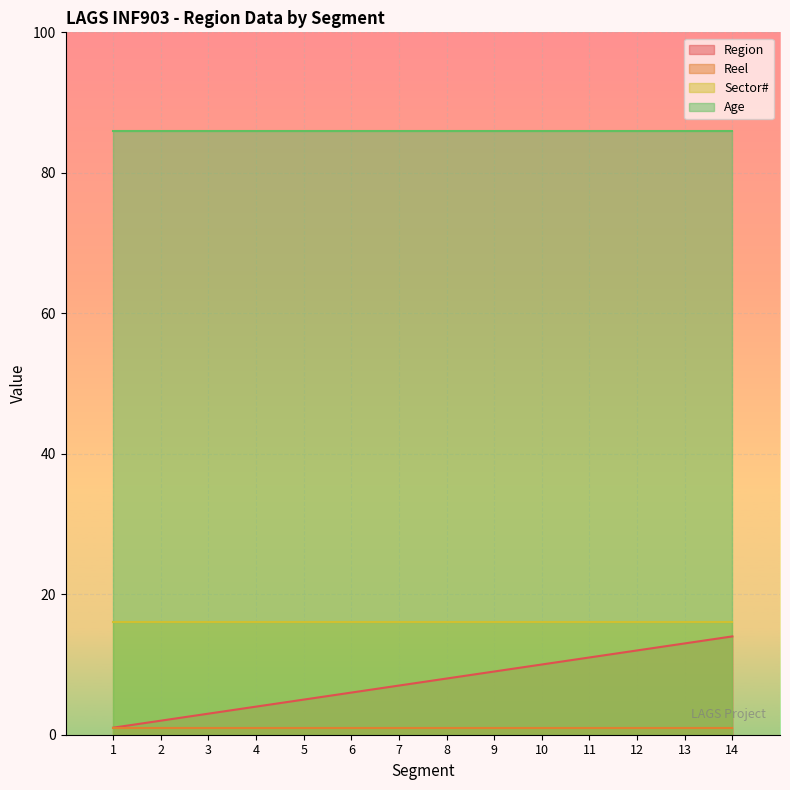

Which category has the highest value in the Reel series?

1